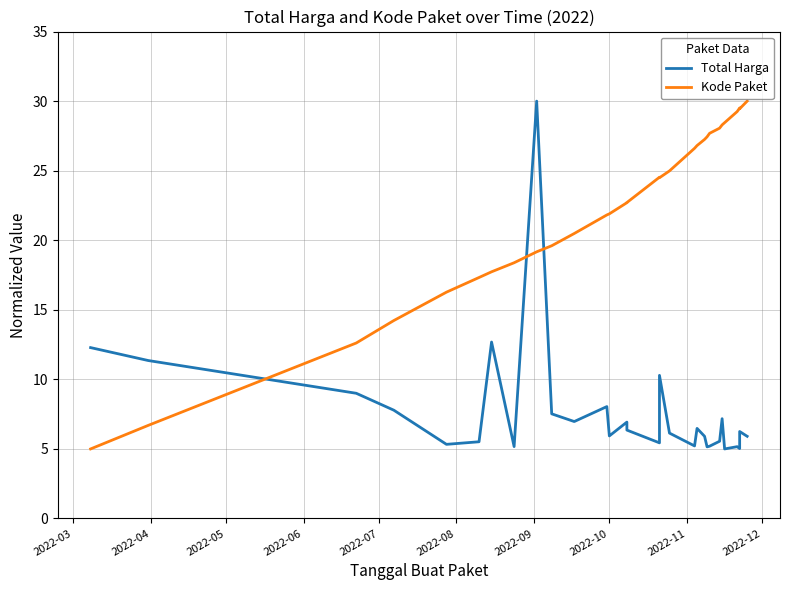

Where is the first local minimum for Total Harga?

2022-07